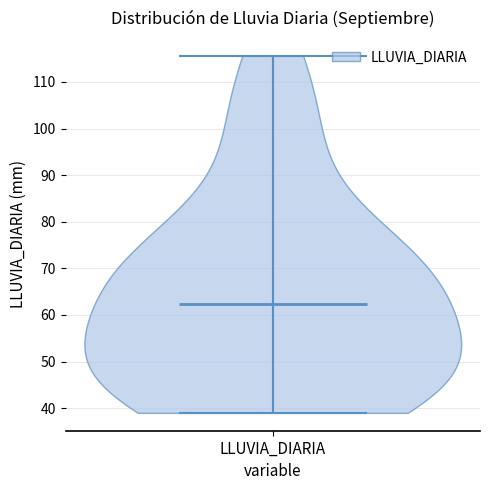

Read this violin plot against the y-axis: where its median line is, and the lowest and highest points the violin reaches. The values are not printed on the chart, so give them approximately, as read against the axis.

median line 62, lowest point 39, highest point 116